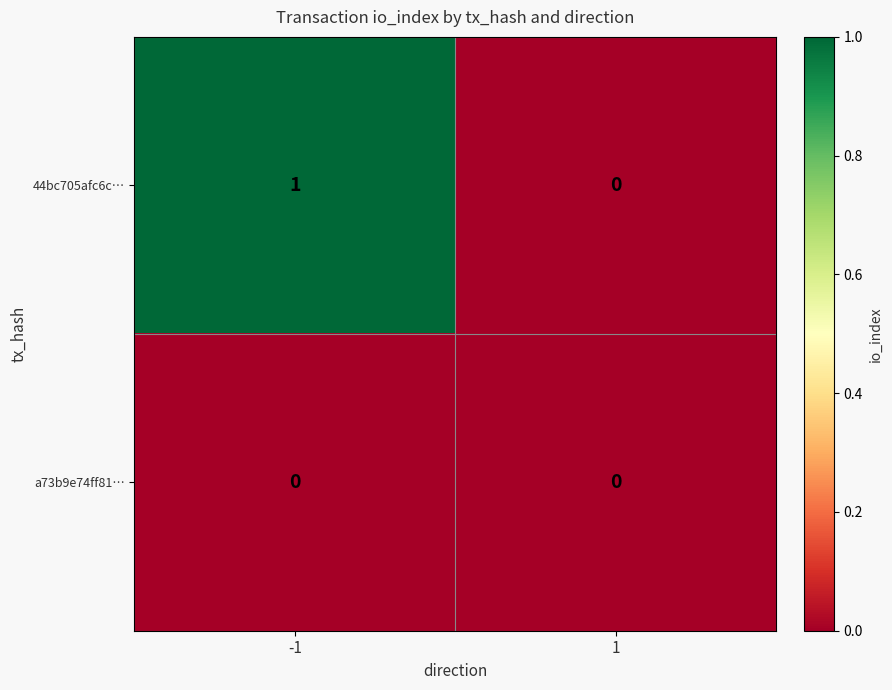

Which series has the largest total across all categories?

44bc705afc6c…